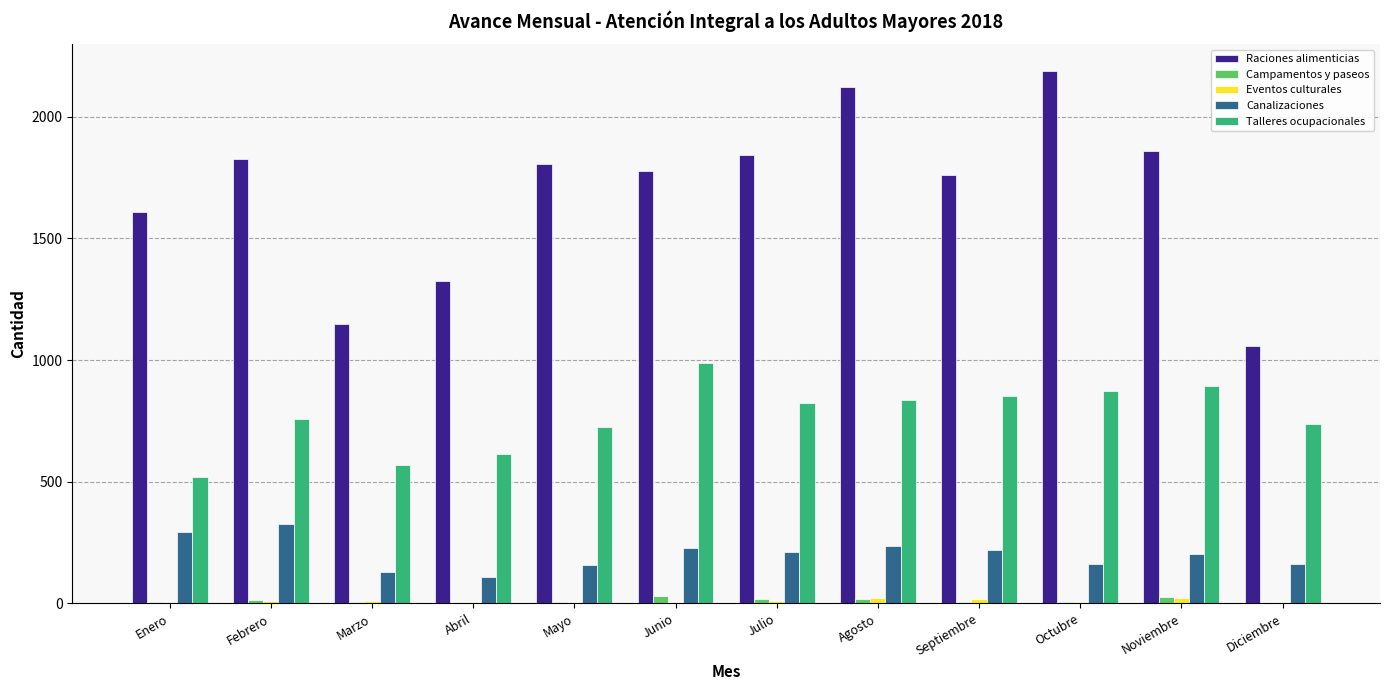

What is the highest value of the Eventos culturales series?

24